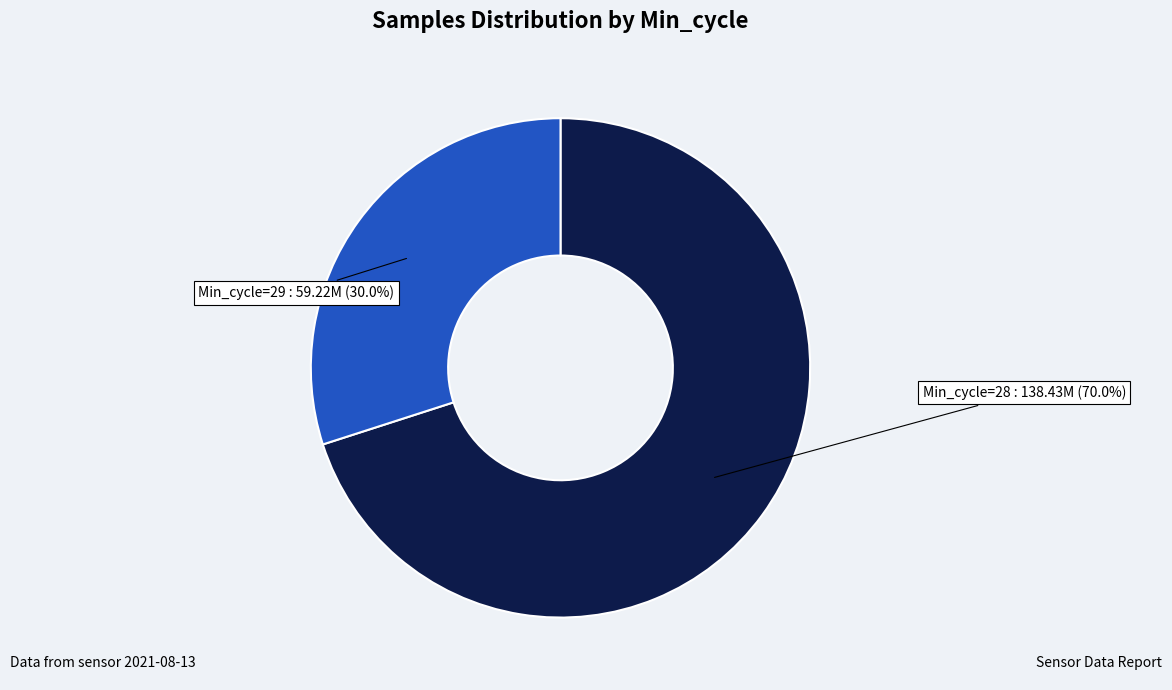

How many slices are in this pie chart?

2